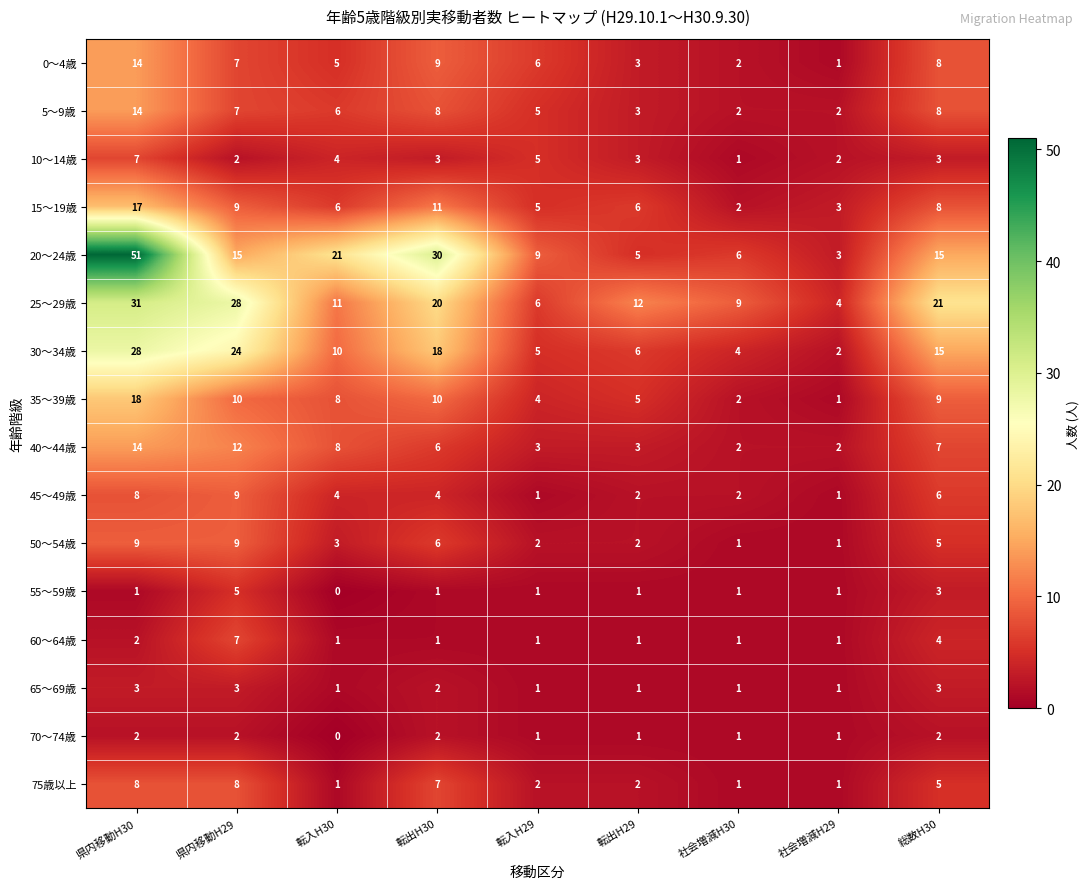

How many data points does each series have?

9